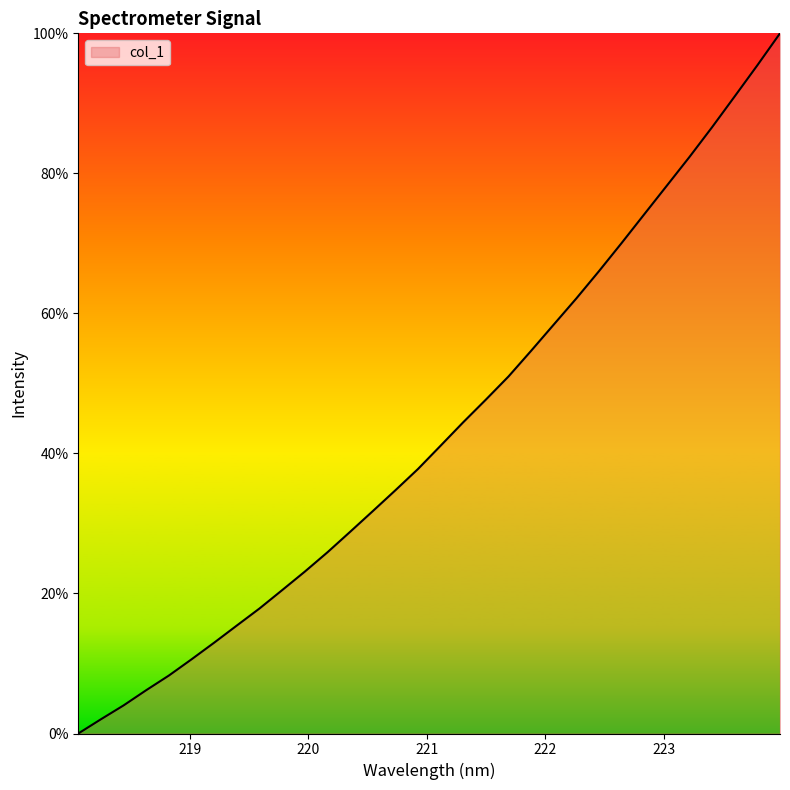

What is the maximum value shown in the chart?

100.0